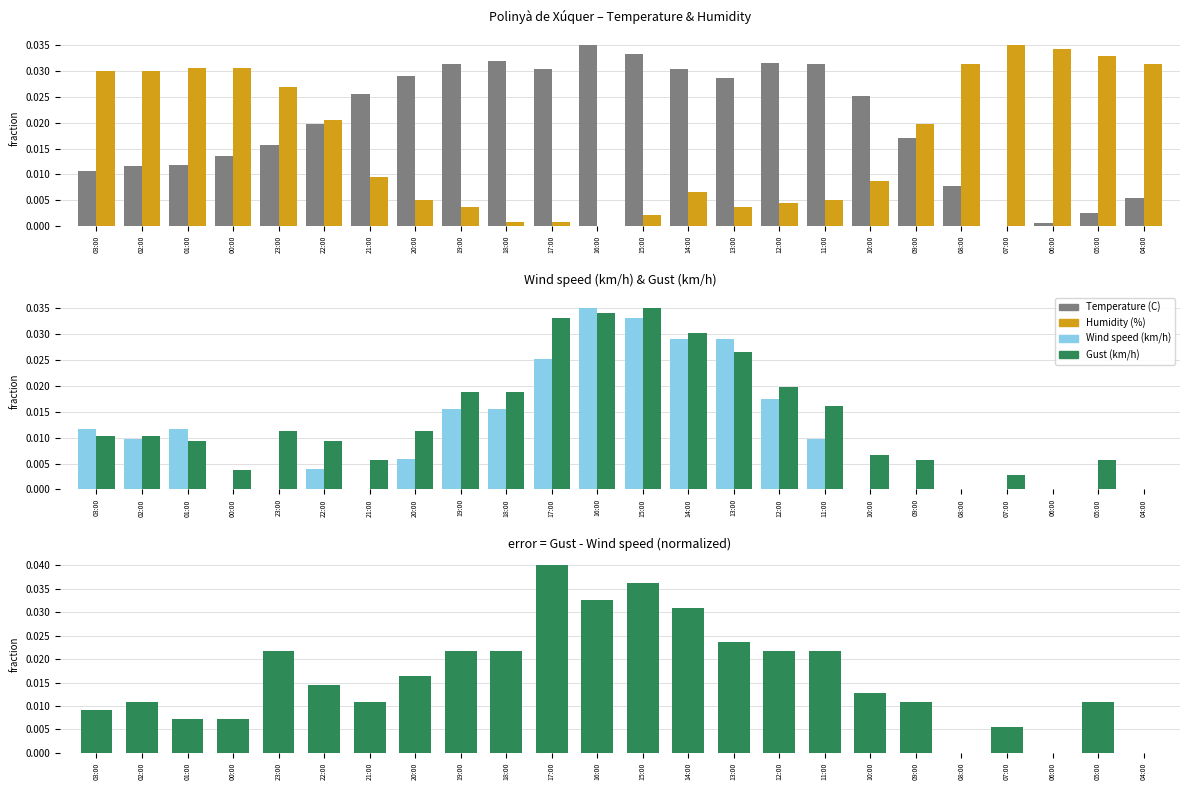

List the series in order of their peak value, lowest first.

Temperature (C), Humidity (%), Wind speed (km/h), Gust (km/h), Gust - Wind speed